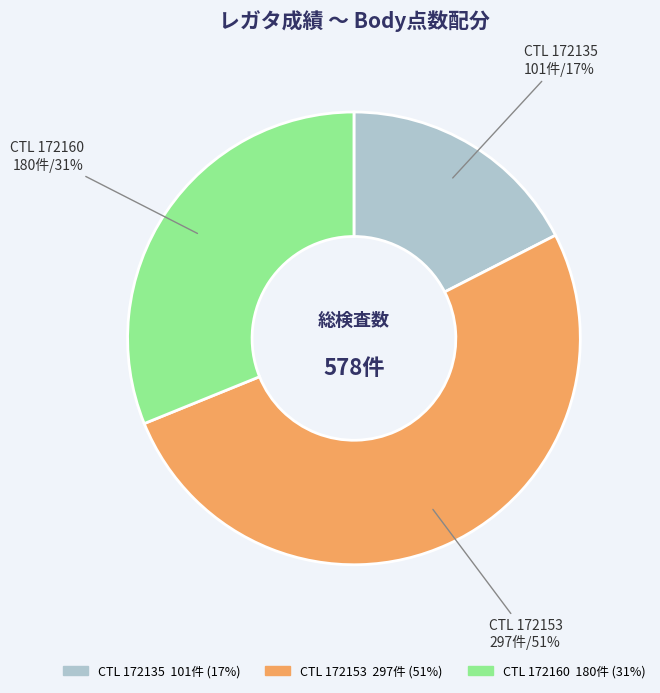

To the nearest percent, what is the difference between the largest and smallest slice percentages?

34%